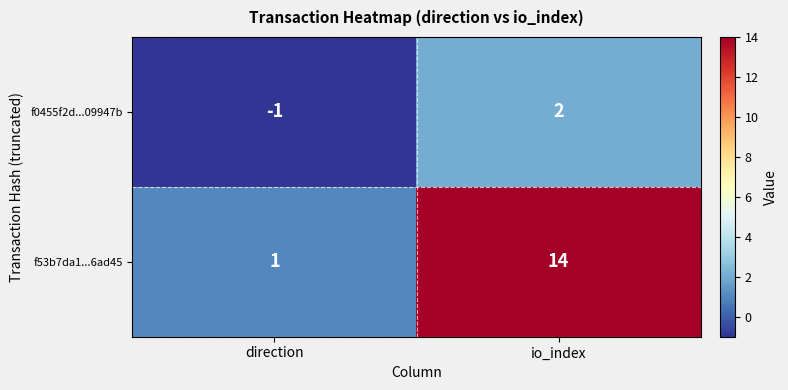

Which series has the largest range (max minus min)?

f53b7da1...6ad45